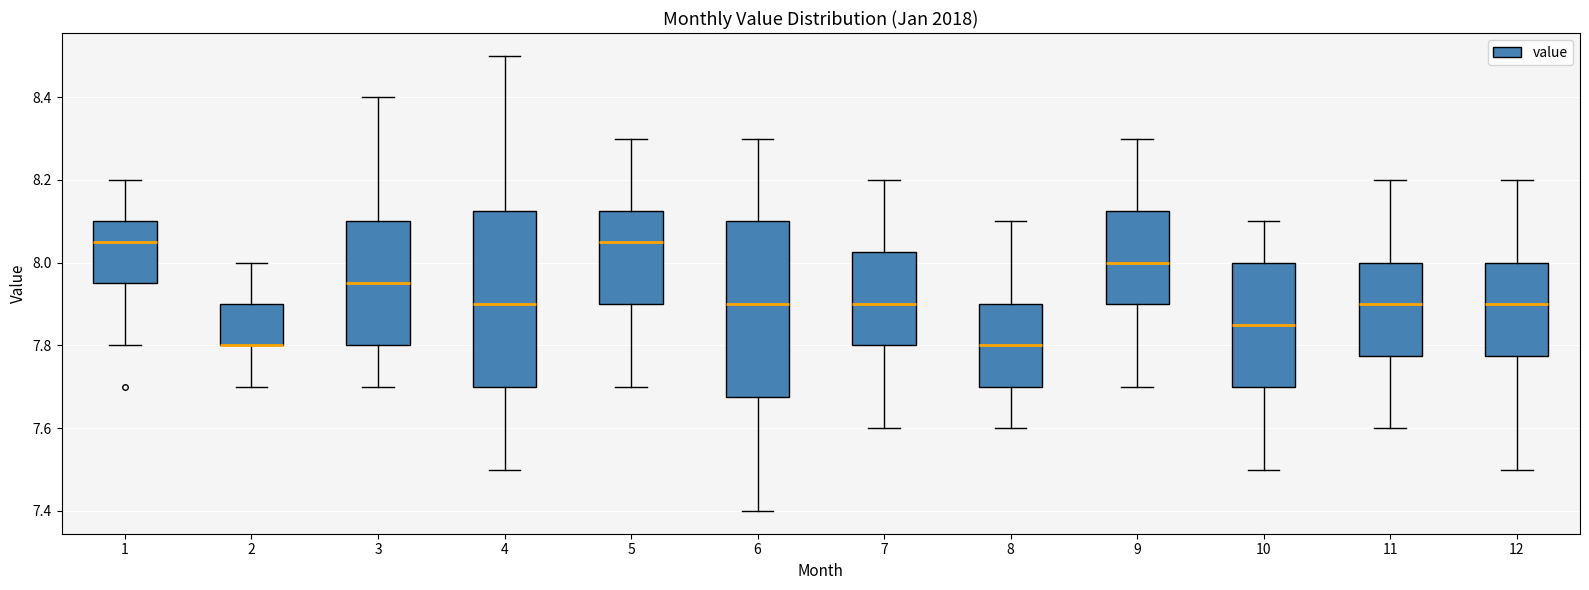

Reading left to right, transcribe this box plot: for each box, give where its median line is, the range the box spans, and where its two whiskers end, as read against the y-axis. The values are not printed on the chart, so give them approximately, as read against the axis.

1: median 8.06, box 7.96 to 8.10, whiskers 7.80 to 8.20
2: median 7.80 (drawn on the box's lower edge), box 7.80 to 7.90, whiskers 7.70 to 8.00
3: median 7.96, box 7.80 to 8.10, whiskers 7.70 to 8.40
4: median 7.90, box 7.70 to 8.12, whiskers 7.50 to 8.50
5: median 8.06, box 7.90 to 8.12, whiskers 7.70 to 8.30
6: median 7.90, box 7.68 to 8.10, whiskers 7.40 to 8.30
7: median 7.90, box 7.80 to 8.02, whiskers 7.60 to 8.20
8: median 7.80, box 7.70 to 7.90, whiskers 7.60 to 8.10
9: median 8.00, box 7.90 to 8.12, whiskers 7.70 to 8.30
10: median 7.86, box 7.70 to 8.00, whiskers 7.50 to 8.10
11: median 7.90, box 7.78 to 8.00, whiskers 7.60 to 8.20
12: median 7.90, box 7.78 to 8.00, whiskers 7.50 to 8.20